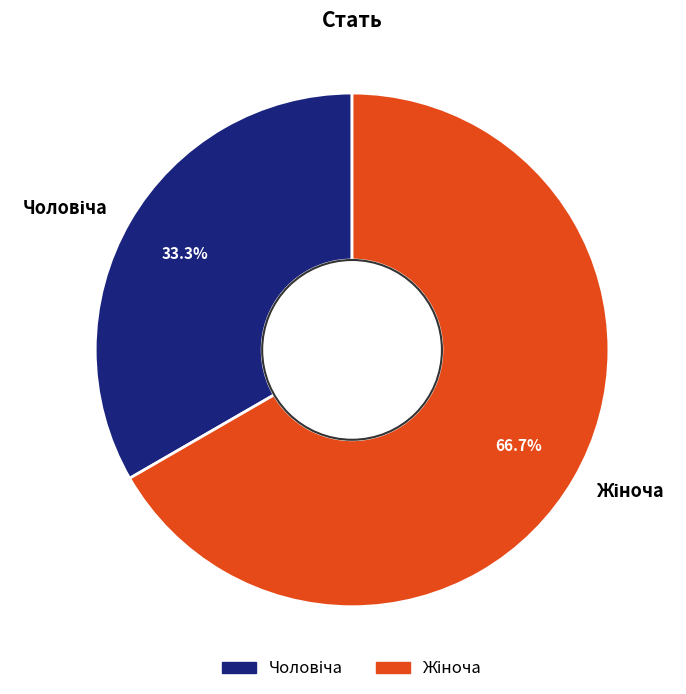

Is there any slice that represents more than half of the pie?

Yes